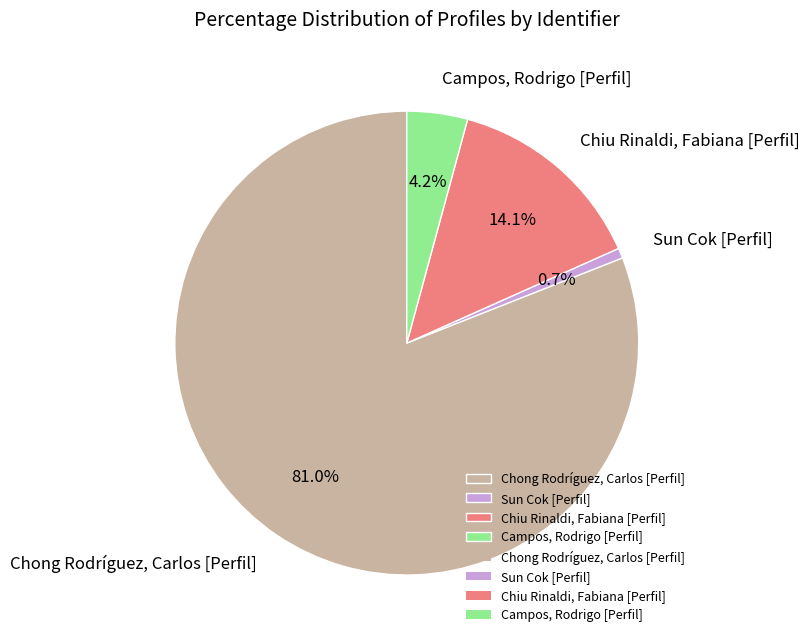

To the nearest percent, what is the average slice percentage?

25%